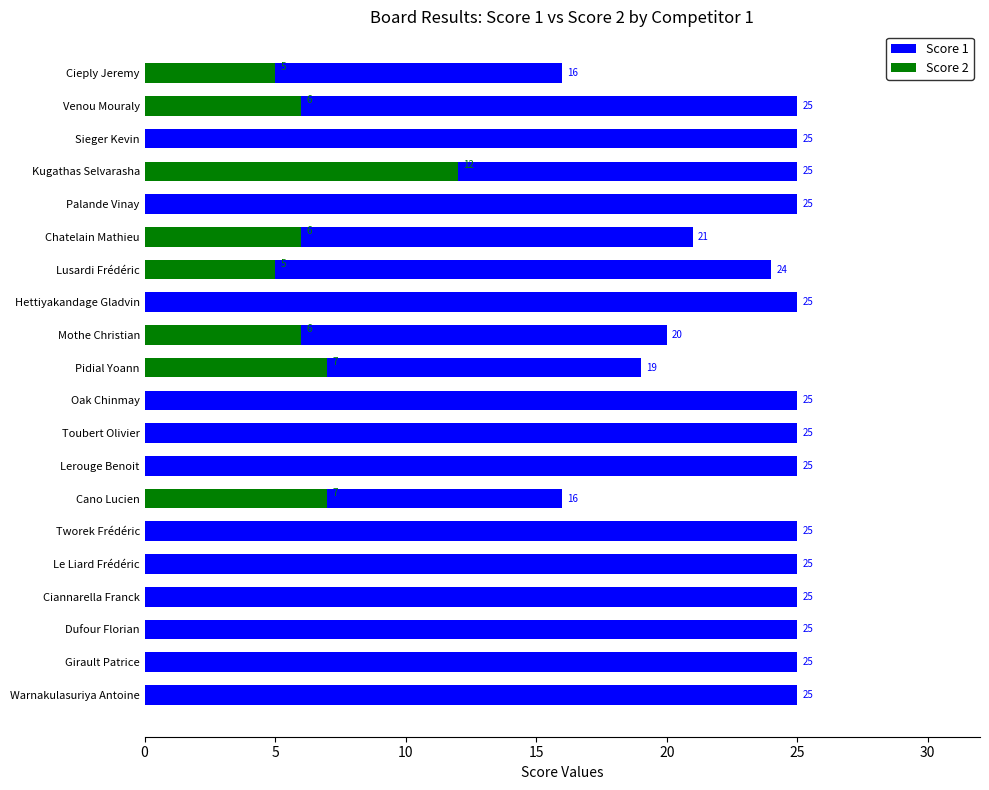

True or false: Score 1 has a value of 7 at Sieger Kevin.

False